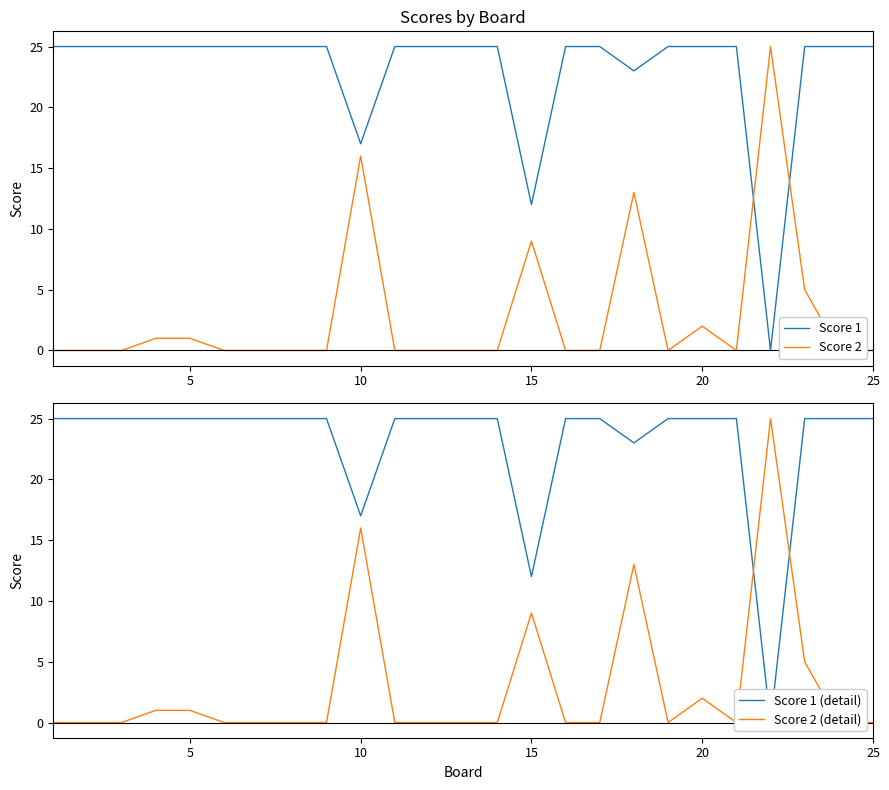

The value of Score 1 at 20 is 25. True or false?

True